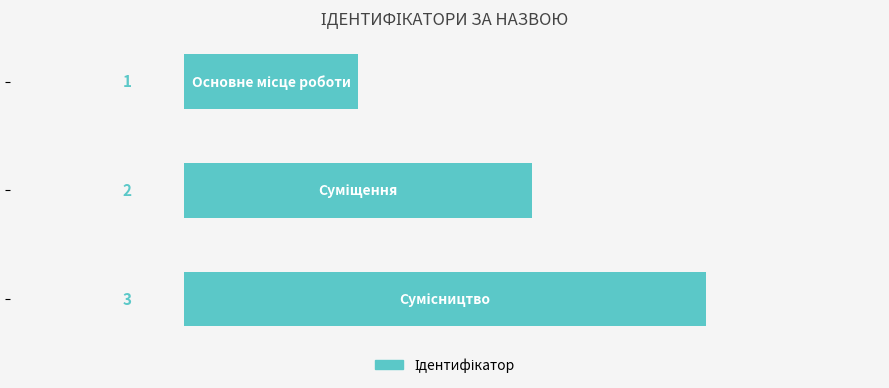

How many values are below 2?

1